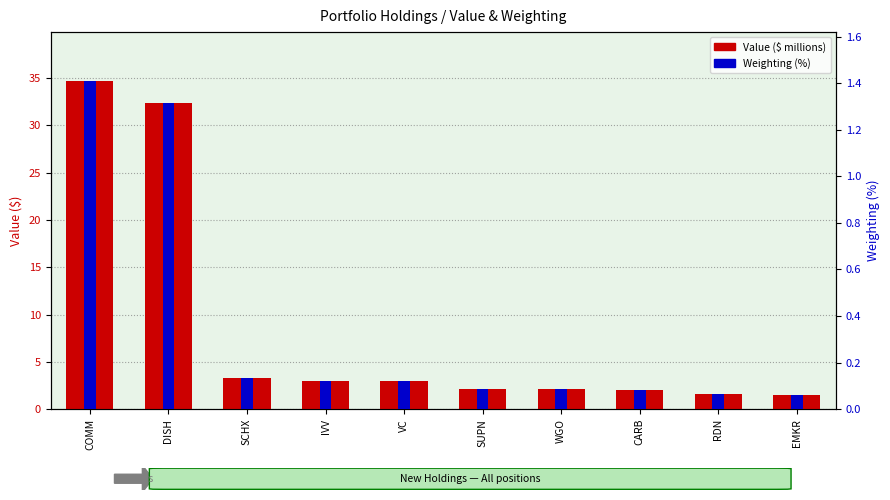

Rank the series by their maximum value, from highest to lowest.

Value ($ millions), Weighting (%)